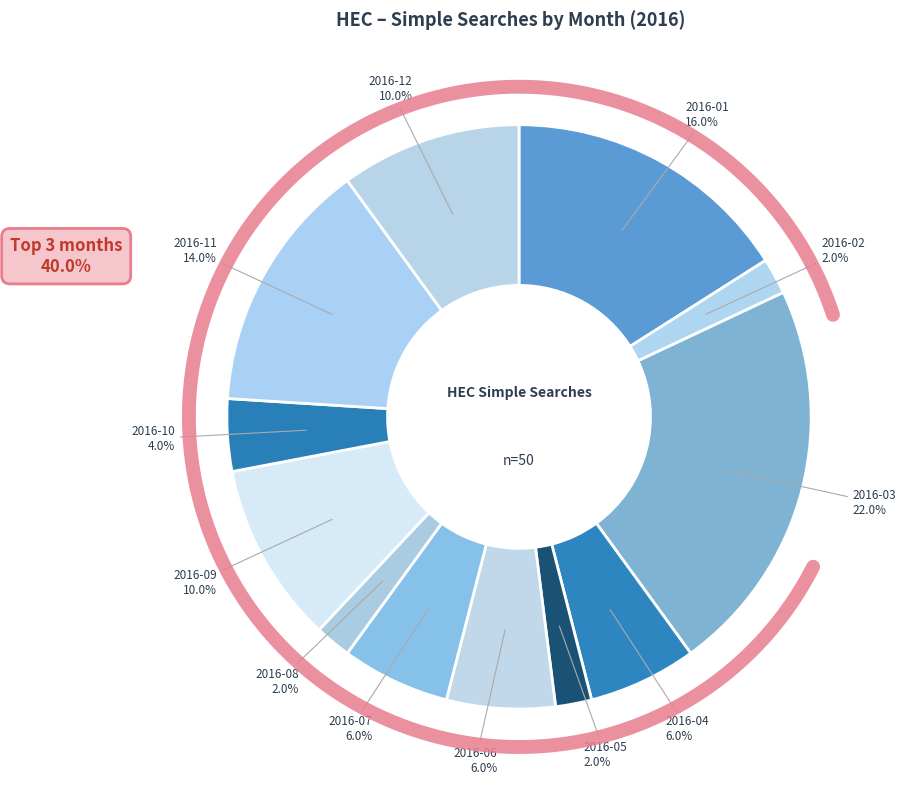

Count the number of slices in the pie.

12